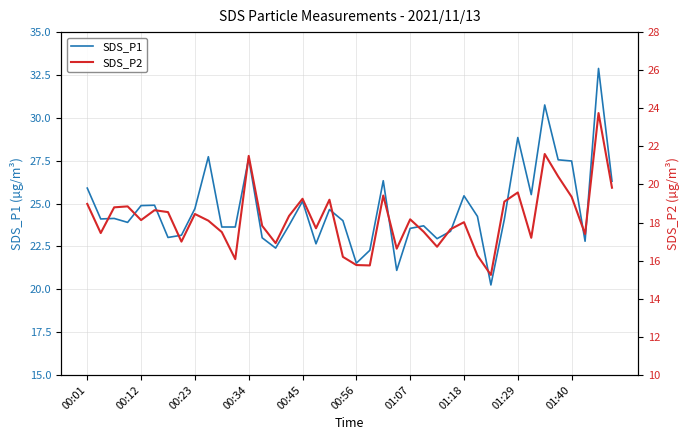

True or false: SDS_P2 and SDS_P1 intersect in this chart.

False